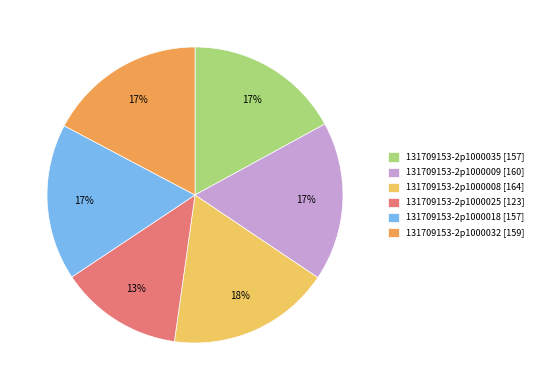

To the nearest percent, what is the combined percentage of 131709153-2p1000018 [157] and 131709153-2p1000009 [160]?

34%